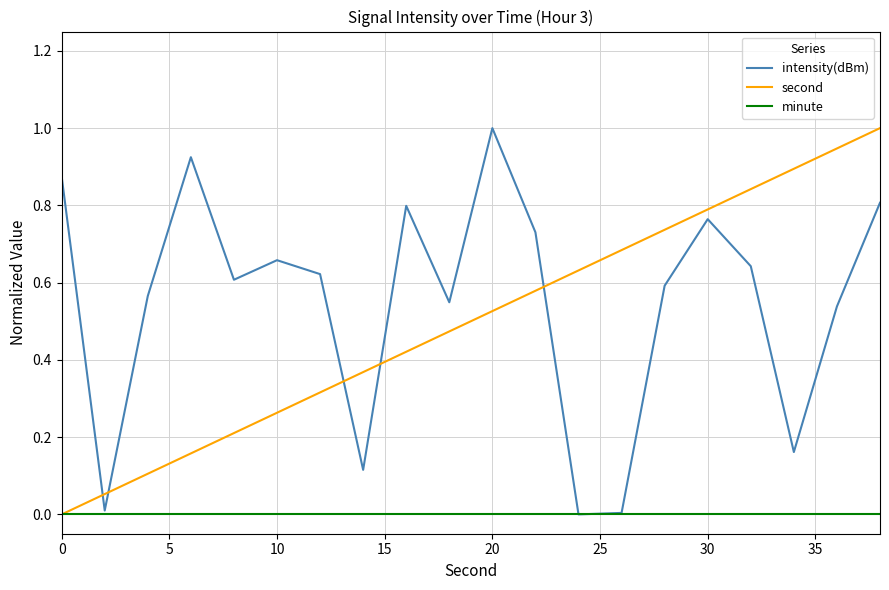

What is the maximum value shown in the chart?

1.0